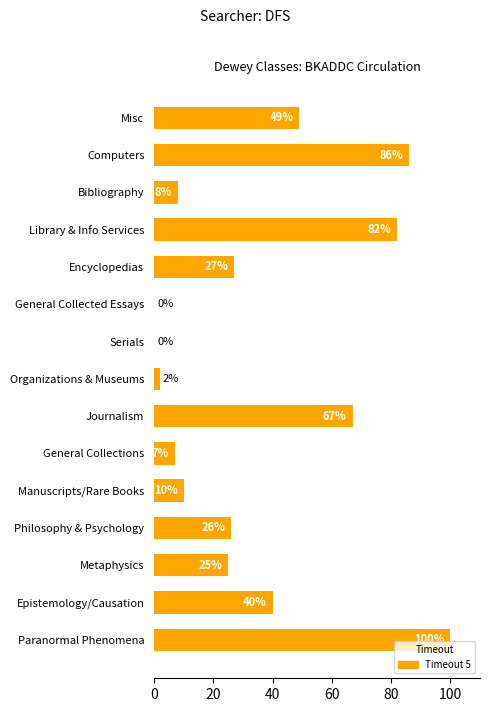

How many values are above zero?

13